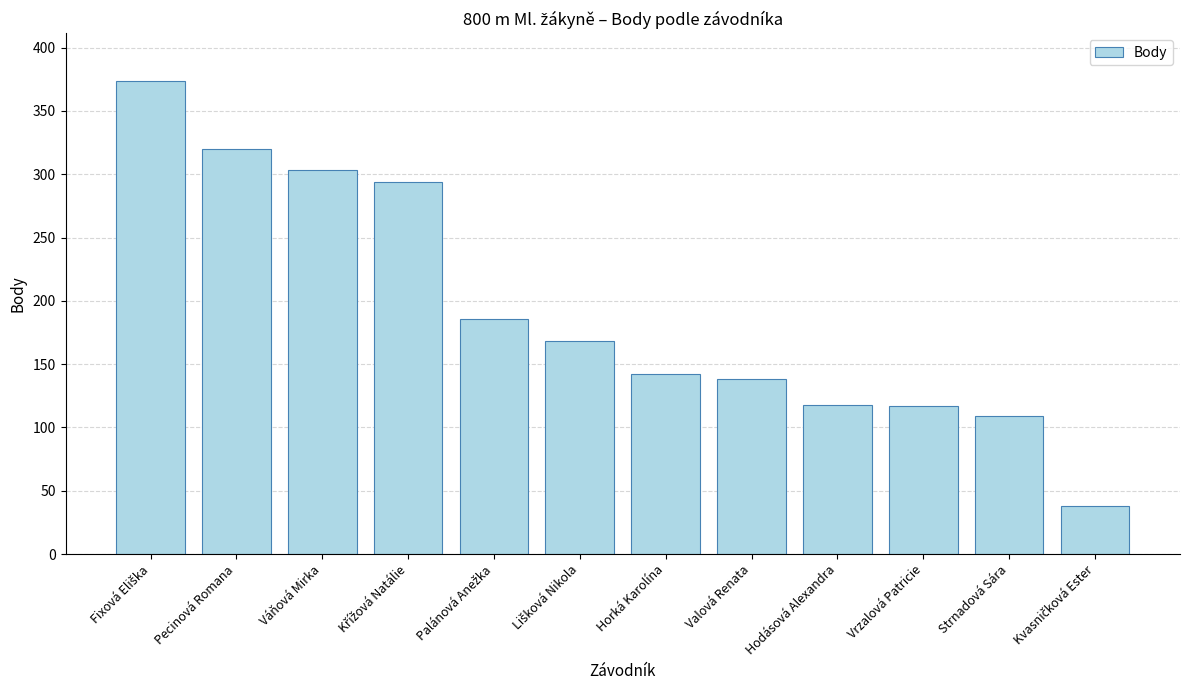

What is the maximum value shown in the chart?

374